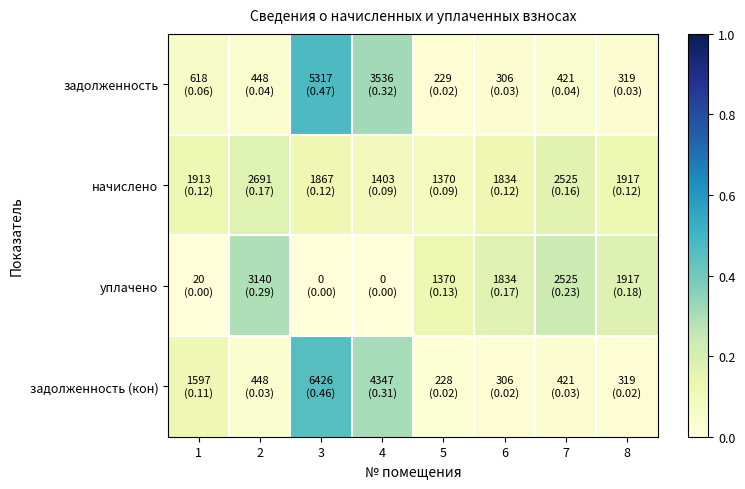

At 5, list the series in order from smallest to largest.

задолженность (кон), задолженность, начислено, уплачено